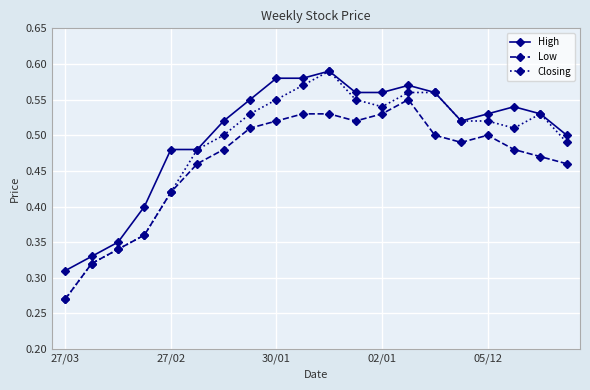

Rank the series by their average value, from lowest to highest.

Low, Closing, High